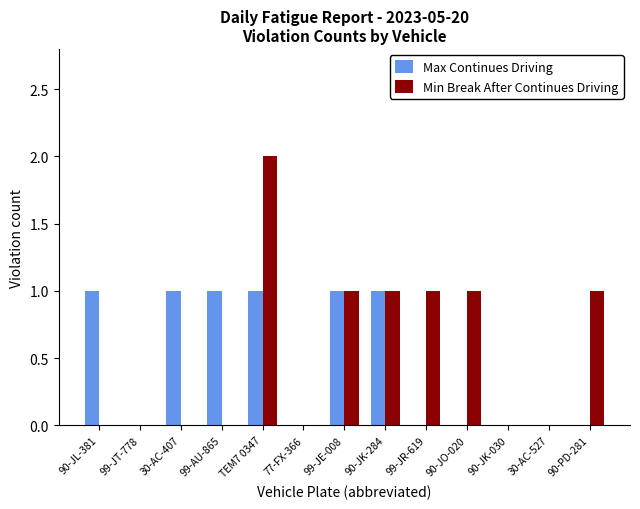

Between 30-AC-407 and 90-JK-284, which series saw the biggest shift?

Min Break After Continues Driving